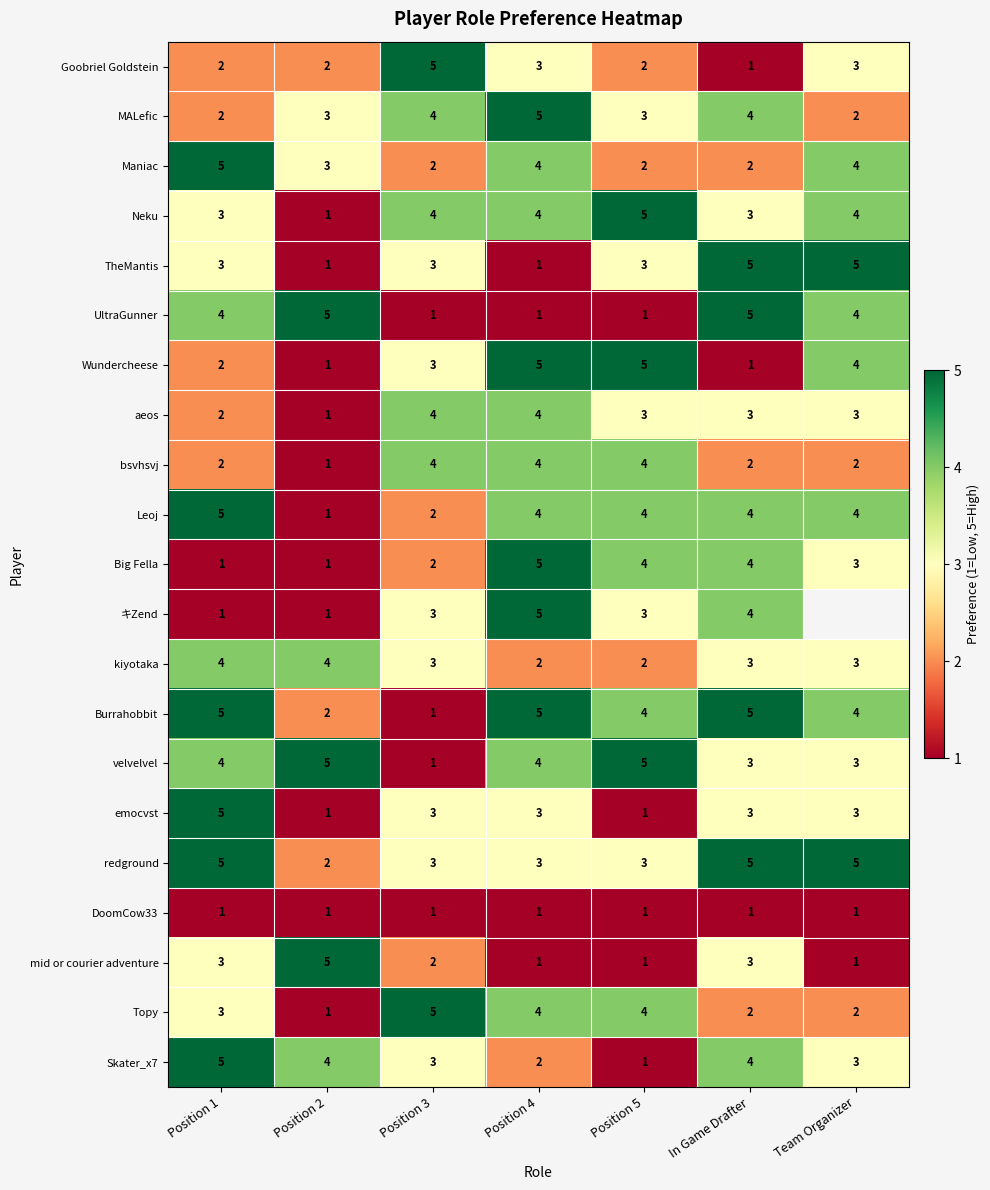

The Goobriel Goldstein series shows 1 at In Game Drafter. True or false?

True